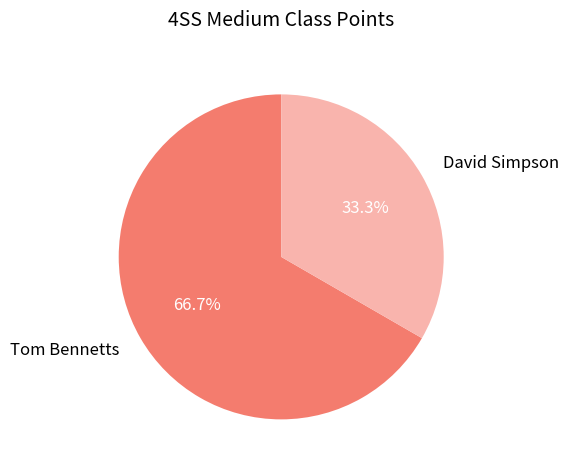

How many segments does this pie chart have?

2